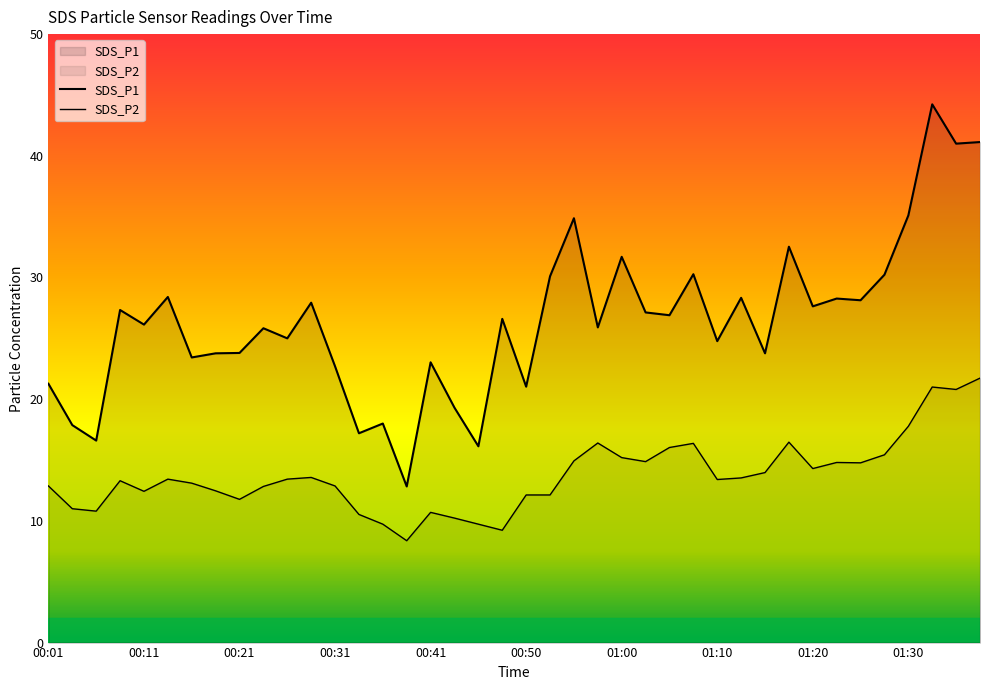

What is the label of the 10th point from the left?

00:23